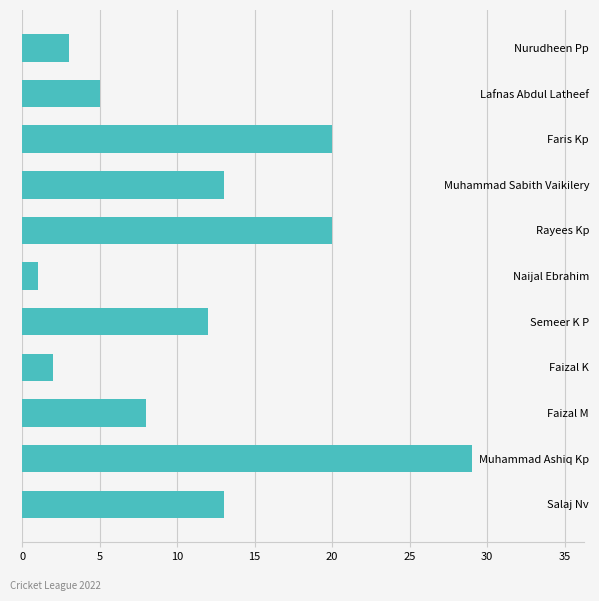

The chart shows a value of 20 at Rayees Kp. True or false?

True